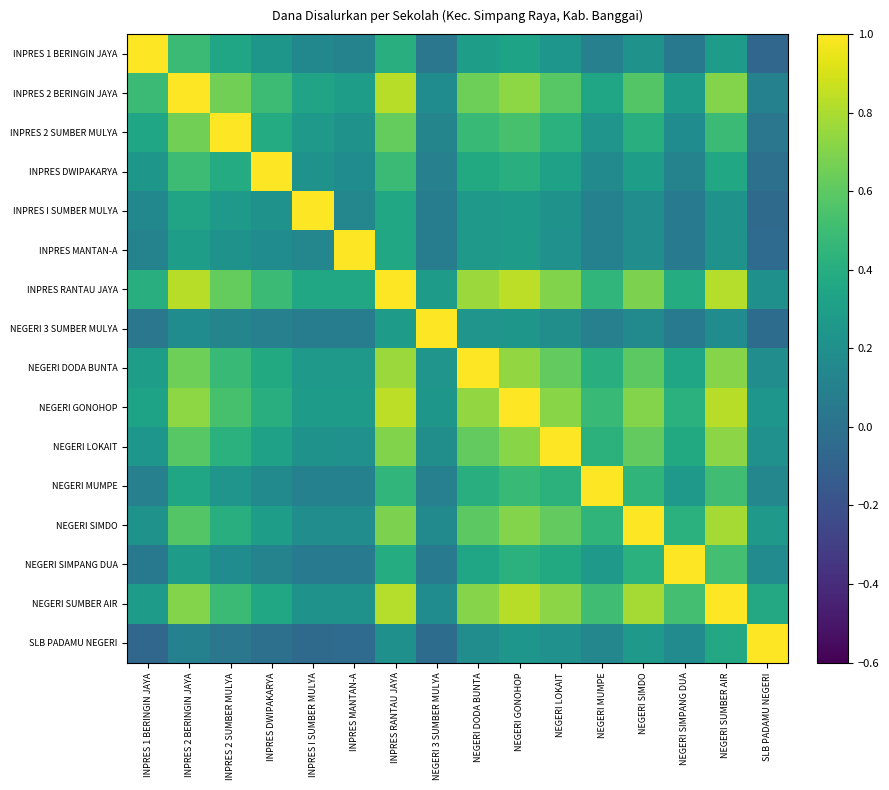

Reading left to right, transcribe all the data shown in this chart.

INPRES 1 BERINGIN JAYA: INPRES 1 BERINGIN JAYA=1.0	INPRES 2 BERINGIN JAYA=0.5	INPRES 2 SUMBER MULYA=0.3	INPRES DWIPAKARYA=0.2	INPRES I SUMBER MULYA=0.1	INPRES MANTAN-A=0.1	INPRES RANTAU JAYA=0.4	NEGERI 3 SUMBER MULYA=0.0	NEGERI DODA BUNTA=0.3	NEGERI GONOHOP=0.3	NEGERI LOKAIT=0.2	NEGERI MUMPE=0.1	NEGERI SIMDO=0.2	NEGERI SIMPANG DUA=0.0	NEGERI SUMBER AIR=0.3	SLB PADAMU NEGERI=-0.1
INPRES 2 BERINGIN JAYA: INPRES 1 BERINGIN JAYA=0.5	INPRES 2 BERINGIN JAYA=1.0	INPRES 2 SUMBER MULYA=0.7	INPRES DWIPAKARYA=0.5	INPRES I SUMBER MULYA=0.3	INPRES MANTAN-A=0.3	INPRES RANTAU JAYA=0.8	NEGERI 3 SUMBER MULYA=0.2	NEGERI DODA BUNTA=0.6	NEGERI GONOHOP=0.7	NEGERI LOKAIT=0.6	NEGERI MUMPE=0.3	NEGERI SIMDO=0.6	NEGERI SIMPANG DUA=0.3	NEGERI SUMBER AIR=0.7	SLB PADAMU NEGERI=0.1
INPRES 2 SUMBER MULYA: INPRES 1 BERINGIN JAYA=0.3	INPRES 2 BERINGIN JAYA=0.7	INPRES 2 SUMBER MULYA=1.0	INPRES DWIPAKARYA=0.4	INPRES I SUMBER MULYA=0.3	INPRES MANTAN-A=0.2	INPRES RANTAU JAYA=0.6	NEGERI 3 SUMBER MULYA=0.1	NEGERI DODA BUNTA=0.5	NEGERI GONOHOP=0.5	NEGERI LOKAIT=0.4	NEGERI MUMPE=0.2	NEGERI SIMDO=0.4	NEGERI SIMPANG DUA=0.2	NEGERI SUMBER AIR=0.5	SLB PADAMU NEGERI=0.0
INPRES DWIPAKARYA: INPRES 1 BERINGIN JAYA=0.2	INPRES 2 BERINGIN JAYA=0.5	INPRES 2 SUMBER MULYA=0.4	INPRES DWIPAKARYA=1.0	INPRES I SUMBER MULYA=0.2	INPRES MANTAN-A=0.2	INPRES RANTAU JAYA=0.5	NEGERI 3 SUMBER MULYA=0.1	NEGERI DODA BUNTA=0.4	NEGERI GONOHOP=0.4	NEGERI LOKAIT=0.3	NEGERI MUMPE=0.2	NEGERI SIMDO=0.3	NEGERI SIMPANG DUA=0.1	NEGERI SUMBER AIR=0.4	SLB PADAMU NEGERI=-0.0
INPRES I SUMBER MULYA: INPRES 1 BERINGIN JAYA=0.1	INPRES 2 BERINGIN JAYA=0.3	INPRES 2 SUMBER MULYA=0.3	INPRES DWIPAKARYA=0.2	INPRES I SUMBER MULYA=1.0	INPRES MANTAN-A=0.1	INPRES RANTAU JAYA=0.4	NEGERI 3 SUMBER MULYA=0.1	NEGERI DODA BUNTA=0.3	NEGERI GONOHOP=0.3	NEGERI LOKAIT=0.2	NEGERI MUMPE=0.1	NEGERI SIMDO=0.2	NEGERI SIMPANG DUA=0.1	NEGERI SUMBER AIR=0.2	SLB PADAMU NEGERI=-0.0
INPRES MANTAN-A: INPRES 1 BERINGIN JAYA=0.1	INPRES 2 BERINGIN JAYA=0.3	INPRES 2 SUMBER MULYA=0.2	INPRES DWIPAKARYA=0.2	INPRES I SUMBER MULYA=0.1	INPRES MANTAN-A=1.0	INPRES RANTAU JAYA=0.4	NEGERI 3 SUMBER MULYA=0.1	NEGERI DODA BUNTA=0.3	NEGERI GONOHOP=0.3	NEGERI LOKAIT=0.2	NEGERI MUMPE=0.1	NEGERI SIMDO=0.2	NEGERI SIMPANG DUA=0.1	NEGERI SUMBER AIR=0.2	SLB PADAMU NEGERI=-0.0
INPRES RANTAU JAYA: INPRES 1 BERINGIN JAYA=0.4	INPRES 2 BERINGIN JAYA=0.8	INPRES 2 SUMBER MULYA=0.6	INPRES DWIPAKARYA=0.5	INPRES I SUMBER MULYA=0.4	INPRES MANTAN-A=0.4	INPRES RANTAU JAYA=1.0	NEGERI 3 SUMBER MULYA=0.3	NEGERI DODA BUNTA=0.8	NEGERI GONOHOP=0.8	NEGERI LOKAIT=0.7	NEGERI MUMPE=0.5	NEGERI SIMDO=0.7	NEGERI SIMPANG DUA=0.4	NEGERI SUMBER AIR=0.8	SLB PADAMU NEGERI=0.2
NEGERI 3 SUMBER MULYA: INPRES 1 BERINGIN JAYA=0.0	INPRES 2 BERINGIN JAYA=0.2	INPRES 2 SUMBER MULYA=0.1	INPRES DWIPAKARYA=0.1	INPRES I SUMBER MULYA=0.1	INPRES MANTAN-A=0.1	INPRES RANTAU JAYA=0.3	NEGERI 3 SUMBER MULYA=1.0	NEGERI DODA BUNTA=0.2	NEGERI GONOHOP=0.2	NEGERI LOKAIT=0.2	NEGERI MUMPE=0.1	NEGERI SIMDO=0.2	NEGERI SIMPANG DUA=0.1	NEGERI SUMBER AIR=0.2	SLB PADAMU NEGERI=-0.0
NEGERI DODA BUNTA: INPRES 1 BERINGIN JAYA=0.3	INPRES 2 BERINGIN JAYA=0.6	INPRES 2 SUMBER MULYA=0.5	INPRES DWIPAKARYA=0.4	INPRES I SUMBER MULYA=0.3	INPRES MANTAN-A=0.3	INPRES RANTAU JAYA=0.8	NEGERI 3 SUMBER MULYA=0.2	NEGERI DODA BUNTA=1.0	NEGERI GONOHOP=0.7	NEGERI LOKAIT=0.6	NEGERI MUMPE=0.4	NEGERI SIMDO=0.6	NEGERI SIMPANG DUA=0.3	NEGERI SUMBER AIR=0.7	SLB PADAMU NEGERI=0.2
NEGERI GONOHOP: INPRES 1 BERINGIN JAYA=0.3	INPRES 2 BERINGIN JAYA=0.7	INPRES 2 SUMBER MULYA=0.5	INPRES DWIPAKARYA=0.4	INPRES I SUMBER MULYA=0.3	INPRES MANTAN-A=0.3	INPRES RANTAU JAYA=0.8	NEGERI 3 SUMBER MULYA=0.2	NEGERI DODA BUNTA=0.7	NEGERI GONOHOP=1.0	NEGERI LOKAIT=0.7	NEGERI MUMPE=0.5	NEGERI SIMDO=0.7	NEGERI SIMPANG DUA=0.4	NEGERI SUMBER AIR=0.8	SLB PADAMU NEGERI=0.2
NEGERI LOKAIT: INPRES 1 BERINGIN JAYA=0.2	INPRES 2 BERINGIN JAYA=0.6	INPRES 2 SUMBER MULYA=0.4	INPRES DWIPAKARYA=0.3	INPRES I SUMBER MULYA=0.2	INPRES MANTAN-A=0.2	INPRES RANTAU JAYA=0.7	NEGERI 3 SUMBER MULYA=0.2	NEGERI DODA BUNTA=0.6	NEGERI GONOHOP=0.7	NEGERI LOKAIT=1.0	NEGERI MUMPE=0.4	NEGERI SIMDO=0.6	NEGERI SIMPANG DUA=0.4	NEGERI SUMBER AIR=0.7	SLB PADAMU NEGERI=0.2
NEGERI MUMPE: INPRES 1 BERINGIN JAYA=0.1	INPRES 2 BERINGIN JAYA=0.3	INPRES 2 SUMBER MULYA=0.2	INPRES DWIPAKARYA=0.2	INPRES I SUMBER MULYA=0.1	INPRES MANTAN-A=0.1	INPRES RANTAU JAYA=0.5	NEGERI 3 SUMBER MULYA=0.1	NEGERI DODA BUNTA=0.4	NEGERI GONOHOP=0.5	NEGERI LOKAIT=0.4	NEGERI MUMPE=1.0	NEGERI SIMDO=0.4	NEGERI SIMPANG DUA=0.3	NEGERI SUMBER AIR=0.5	SLB PADAMU NEGERI=0.1
NEGERI SIMDO: INPRES 1 BERINGIN JAYA=0.2	INPRES 2 BERINGIN JAYA=0.6	INPRES 2 SUMBER MULYA=0.4	INPRES DWIPAKARYA=0.3	INPRES I SUMBER MULYA=0.2	INPRES MANTAN-A=0.2	INPRES RANTAU JAYA=0.7	NEGERI 3 SUMBER MULYA=0.2	NEGERI DODA BUNTA=0.6	NEGERI GONOHOP=0.7	NEGERI LOKAIT=0.6	NEGERI MUMPE=0.4	NEGERI SIMDO=1.0	NEGERI SIMPANG DUA=0.4	NEGERI SUMBER AIR=0.8	SLB PADAMU NEGERI=0.3
NEGERI SIMPANG DUA: INPRES 1 BERINGIN JAYA=0.0	INPRES 2 BERINGIN JAYA=0.3	INPRES 2 SUMBER MULYA=0.2	INPRES DWIPAKARYA=0.1	INPRES I SUMBER MULYA=0.1	INPRES MANTAN-A=0.1	INPRES RANTAU JAYA=0.4	NEGERI 3 SUMBER MULYA=0.1	NEGERI DODA BUNTA=0.3	NEGERI GONOHOP=0.4	NEGERI LOKAIT=0.4	NEGERI MUMPE=0.3	NEGERI SIMDO=0.4	NEGERI SIMPANG DUA=1.0	NEGERI SUMBER AIR=0.5	SLB PADAMU NEGERI=0.2
NEGERI SUMBER AIR: INPRES 1 BERINGIN JAYA=0.3	INPRES 2 BERINGIN JAYA=0.7	INPRES 2 SUMBER MULYA=0.5	INPRES DWIPAKARYA=0.4	INPRES I SUMBER MULYA=0.2	INPRES MANTAN-A=0.2	INPRES RANTAU JAYA=0.8	NEGERI 3 SUMBER MULYA=0.2	NEGERI DODA BUNTA=0.7	NEGERI GONOHOP=0.8	NEGERI LOKAIT=0.7	NEGERI MUMPE=0.5	NEGERI SIMDO=0.8	NEGERI SIMPANG DUA=0.5	NEGERI SUMBER AIR=1.0	SLB PADAMU NEGERI=0.4
SLB PADAMU NEGERI: INPRES 1 BERINGIN JAYA=-0.1	INPRES 2 BERINGIN JAYA=0.1	INPRES 2 SUMBER MULYA=0.0	INPRES DWIPAKARYA=-0.0	INPRES I SUMBER MULYA=-0.0	INPRES MANTAN-A=-0.0	INPRES RANTAU JAYA=0.2	NEGERI 3 SUMBER MULYA=-0.0	NEGERI DODA BUNTA=0.2	NEGERI GONOHOP=0.2	NEGERI LOKAIT=0.2	NEGERI MUMPE=0.1	NEGERI SIMDO=0.3	NEGERI SIMPANG DUA=0.2	NEGERI SUMBER AIR=0.4	SLB PADAMU NEGERI=1.0